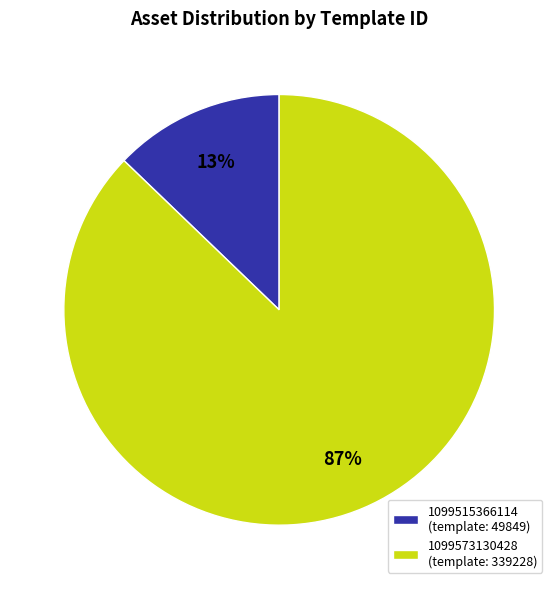

Which category accounts for the majority?

1099573130428